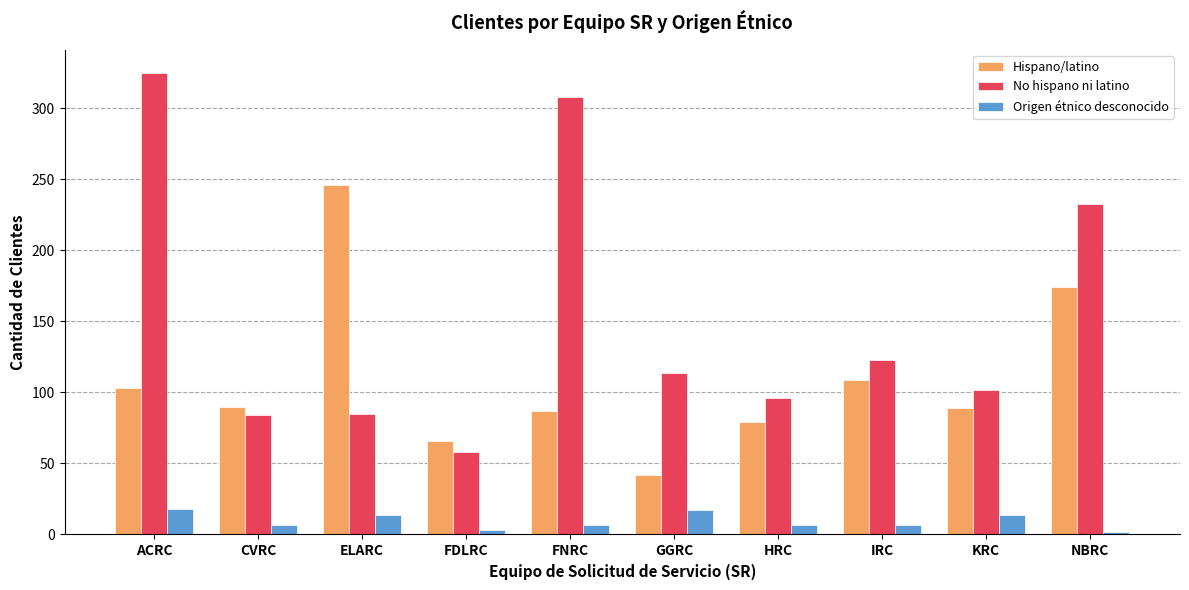

List the series in order of their peak value, lowest first.

Origen étnico desconocido, Hispano/latino, No hispano ni latino